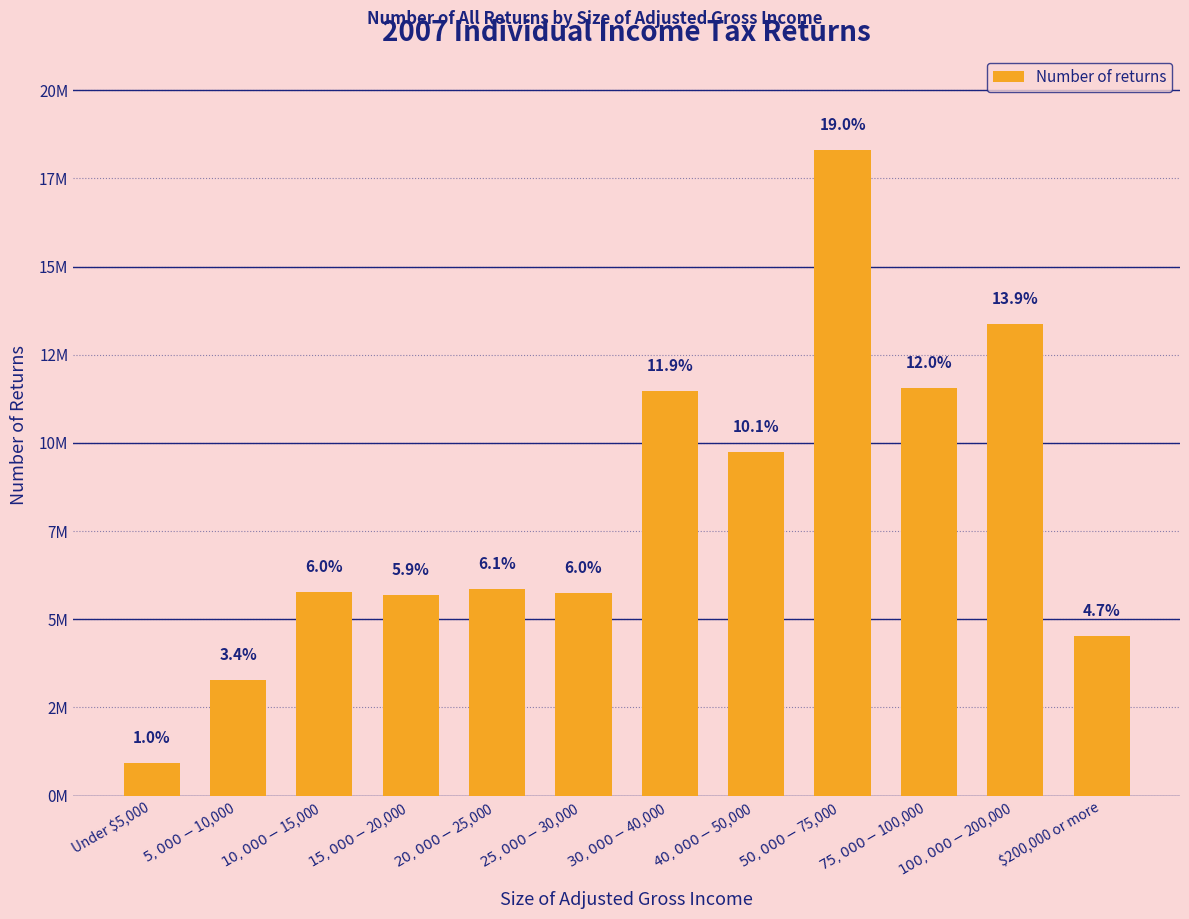

Reading right to left, transcribe all the data shown in this chart.

4524023	13383717	11558977	18317115	9740232	11472967	5743893	5849507	5701605	5762743	3283042	931930